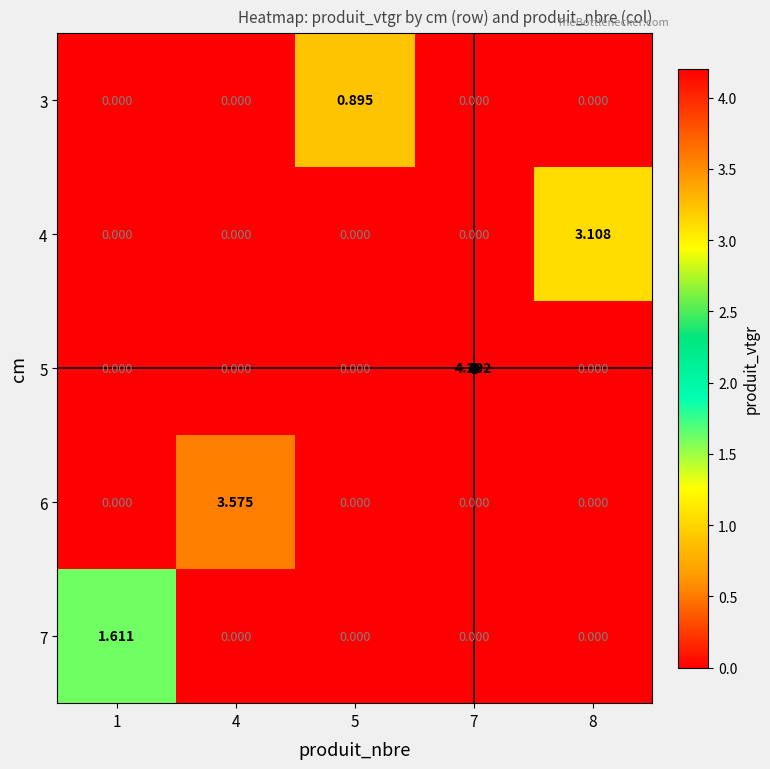

Is the value of 3 at 5 greater than the value of 6 at 4?

No